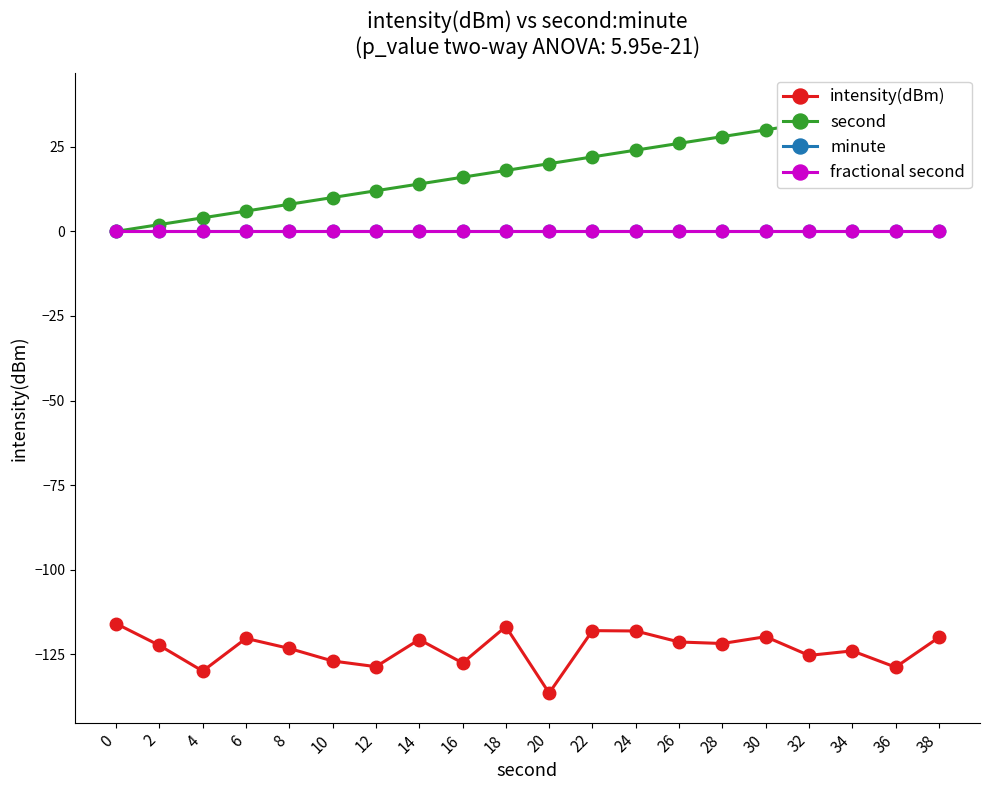

Rank the categories by fractional second value from highest to lowest.

0, 2, 4, 6, 8, 10, 12, 14, 16, 18, 20, 22, 24, 26, 28, 30, 32, 34, 36, 38